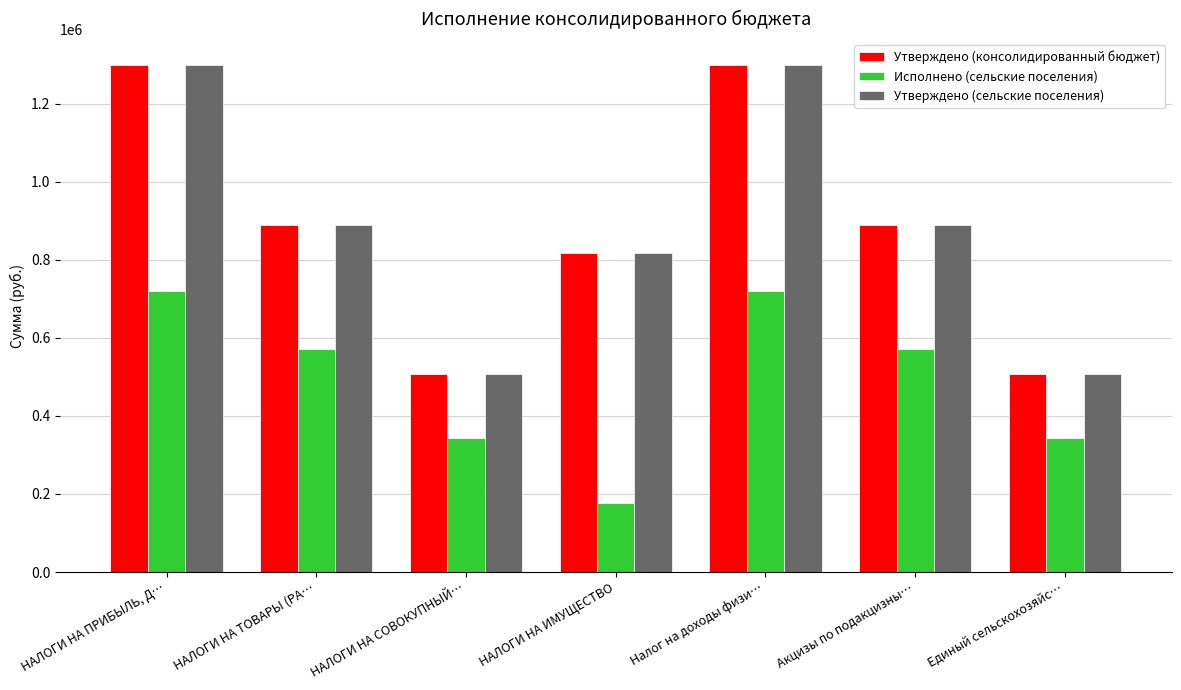

Are the bars grouped side by side (vs. stacked)?

Yes